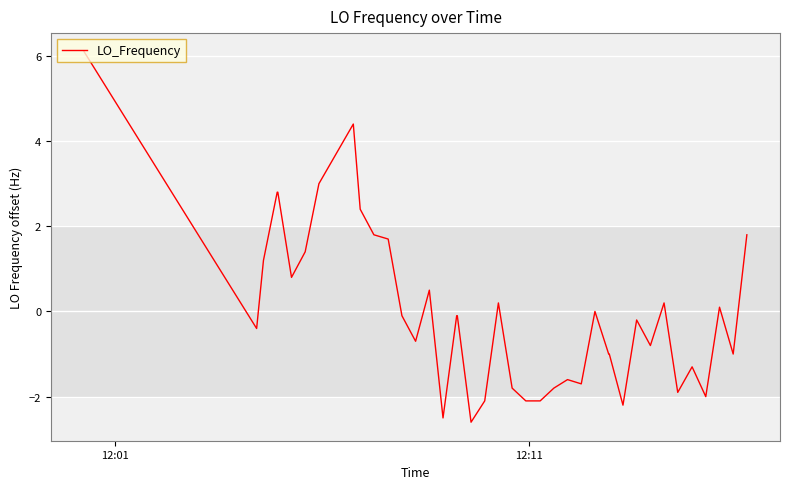

What is the difference between the maximum and minimum values?

8.7